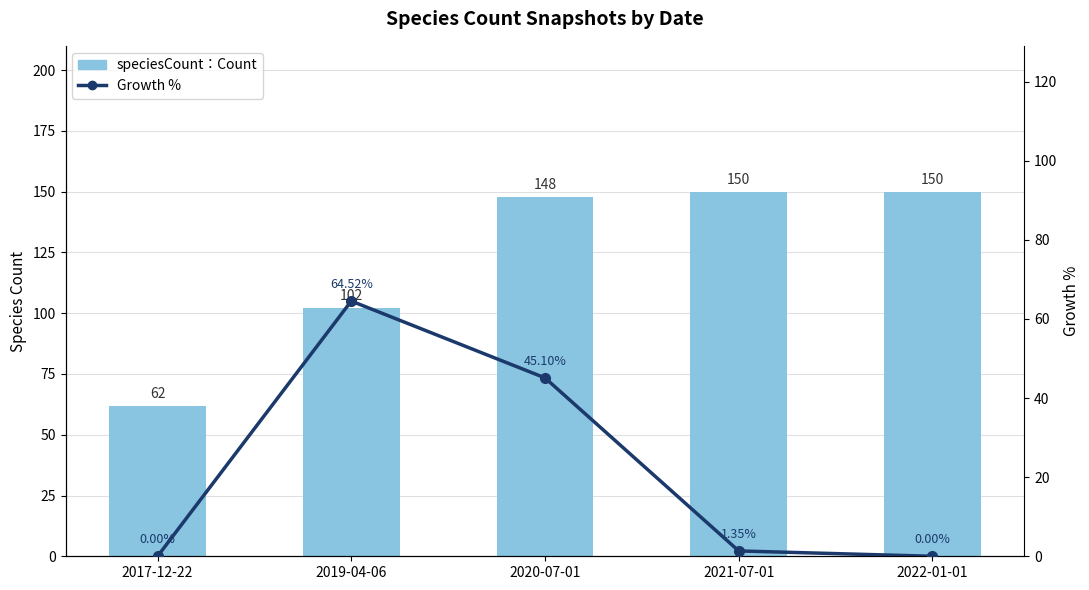

What is the label of the 1st bar from the right?

2022-01-01